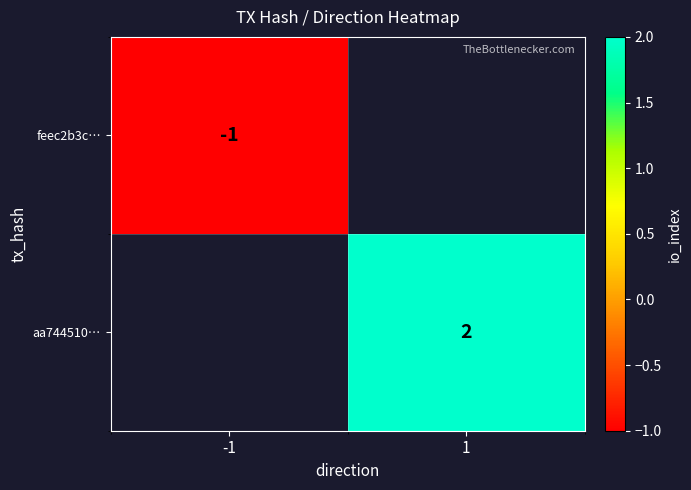

The value of aa744510… at 1 is 3. True or false?

False